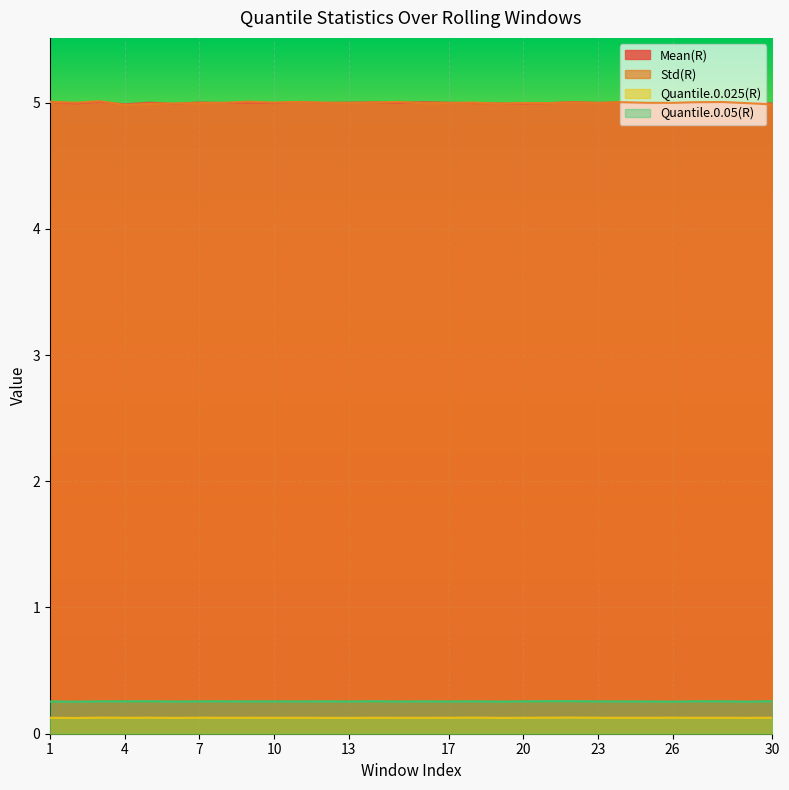

Rank the series at 12 from lowest to highest value.

Quantile.0.025(R), Quantile.0.05(R), Mean(R), Std(R)